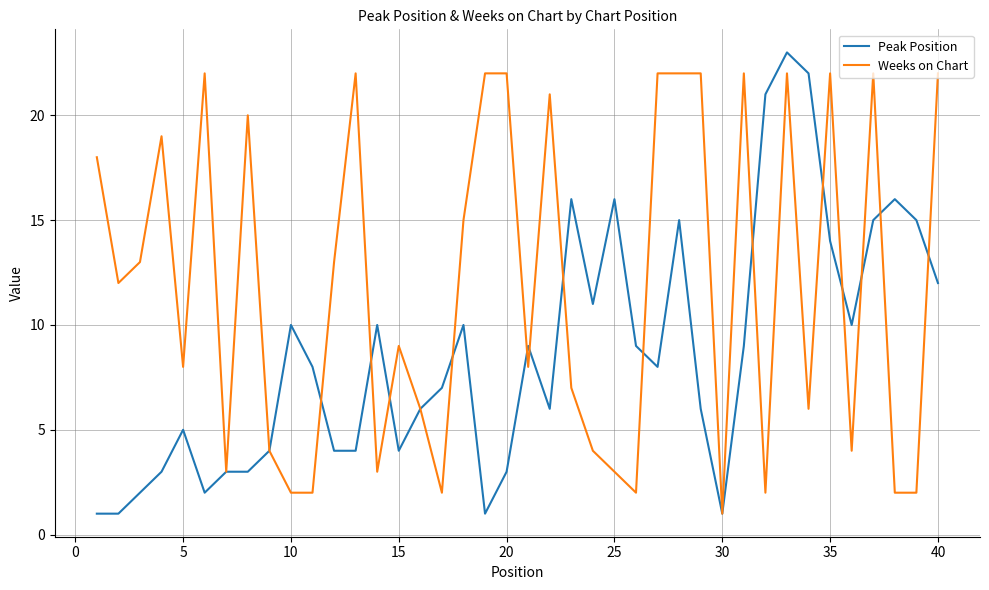

Which series has the largest total across all categories?

Weeks on Chart